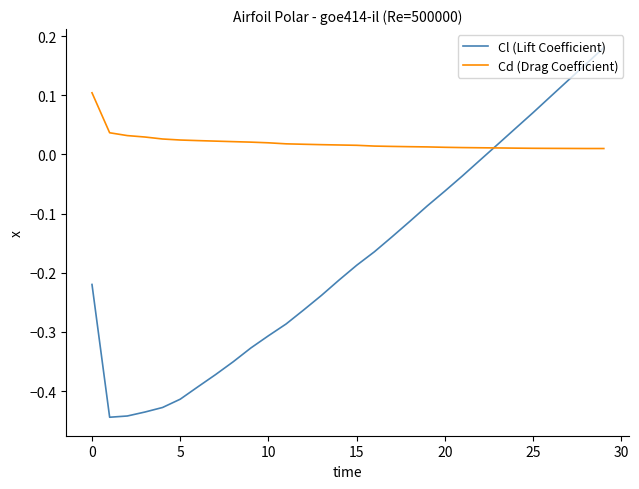

How many lines are shown in the chart?

2